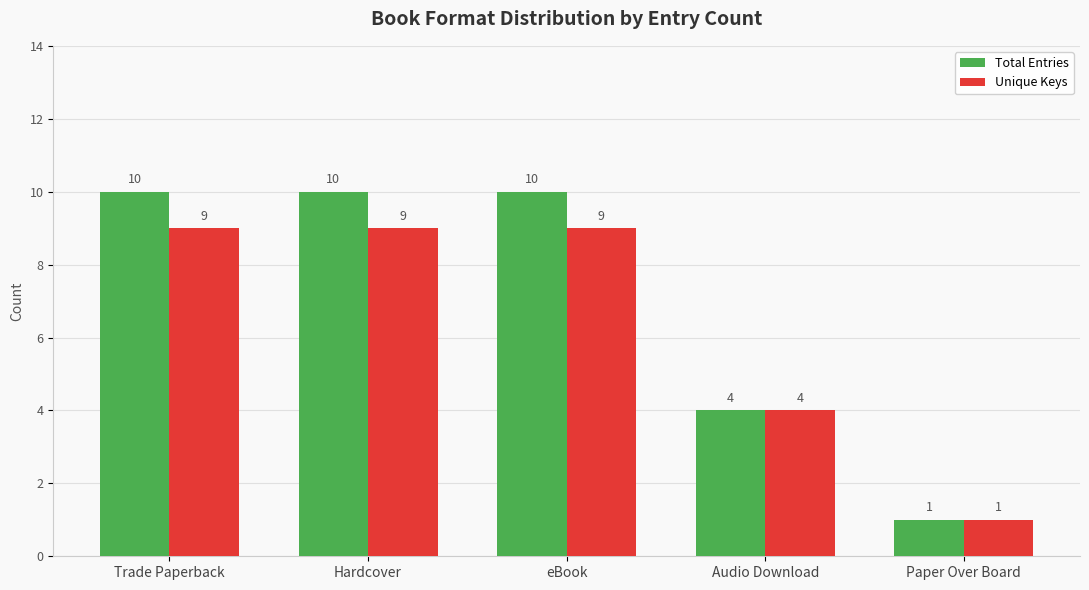

Reading left to right, what are all the values shown in this chart?

Total Entries: Trade Paperback=10	Hardcover=10	eBook=10	Audio Download=4	Paper Over Board=1
Unique Keys: Trade Paperback=9	Hardcover=9	eBook=9	Audio Download=4	Paper Over Board=1